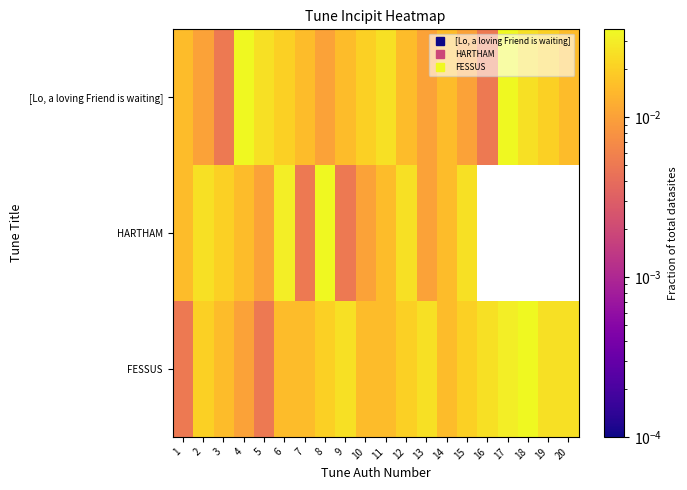

How many distinct data groups are displayed?

3